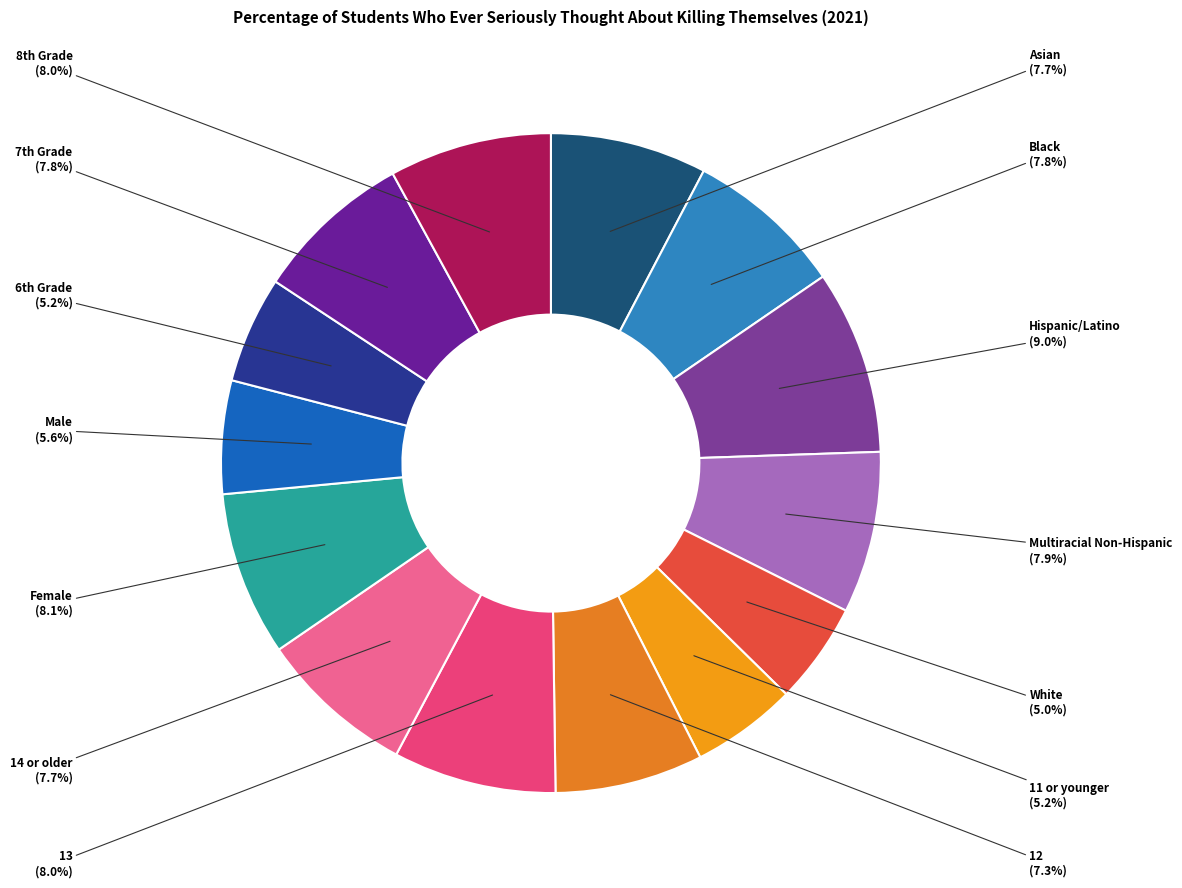

Which category has the biggest portion of the pie?

Hispanic/Latino